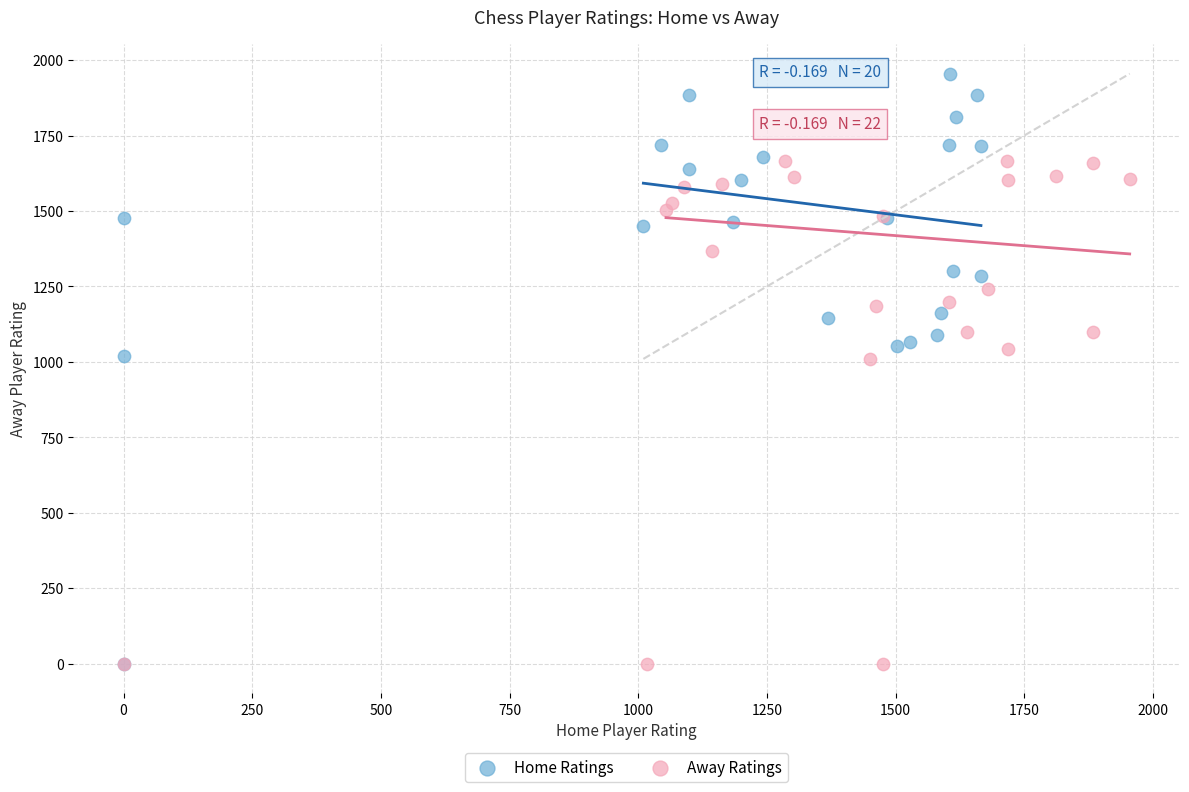

What are all the series names shown in the legend?

Home Ratings, Away Ratings